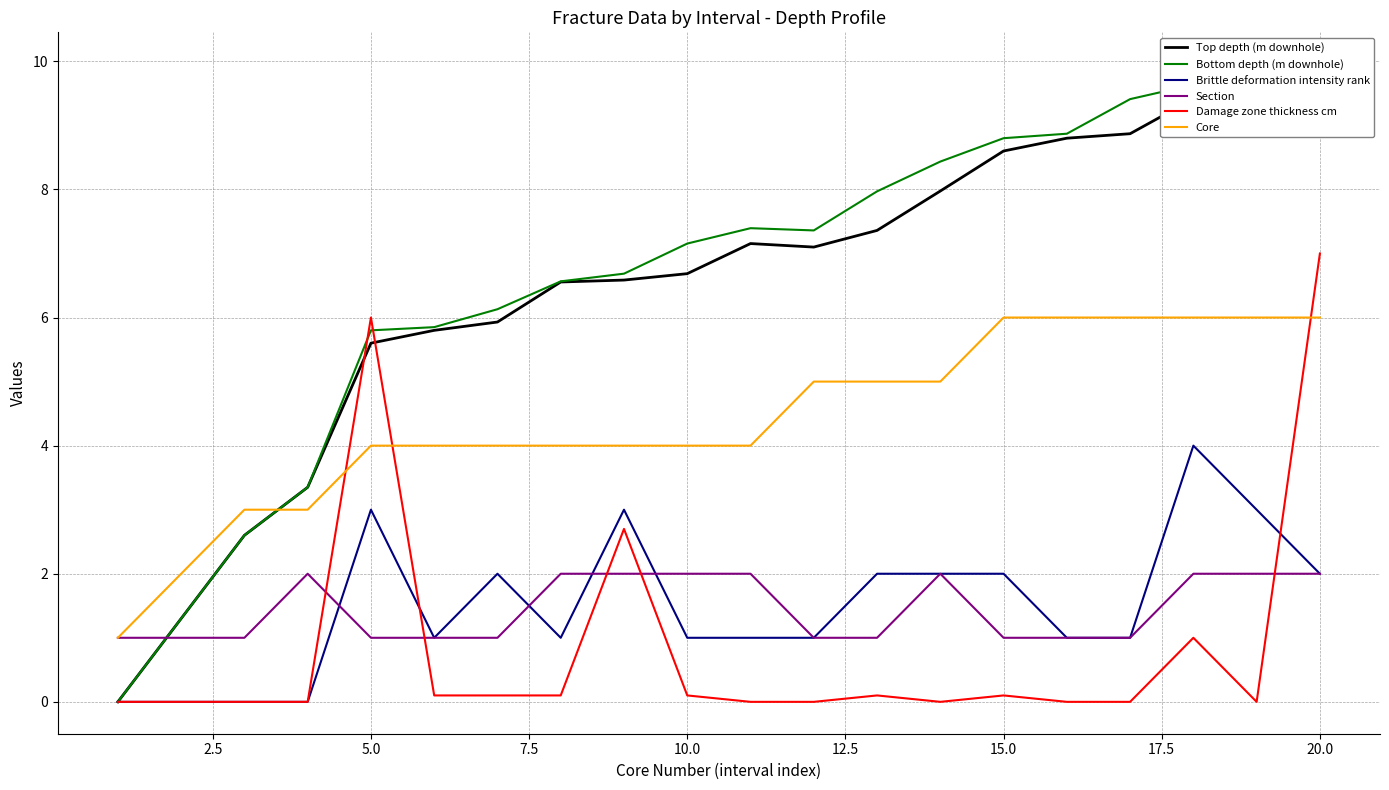

What is the maximum value for Brittle deformation intensity rank?

4.0